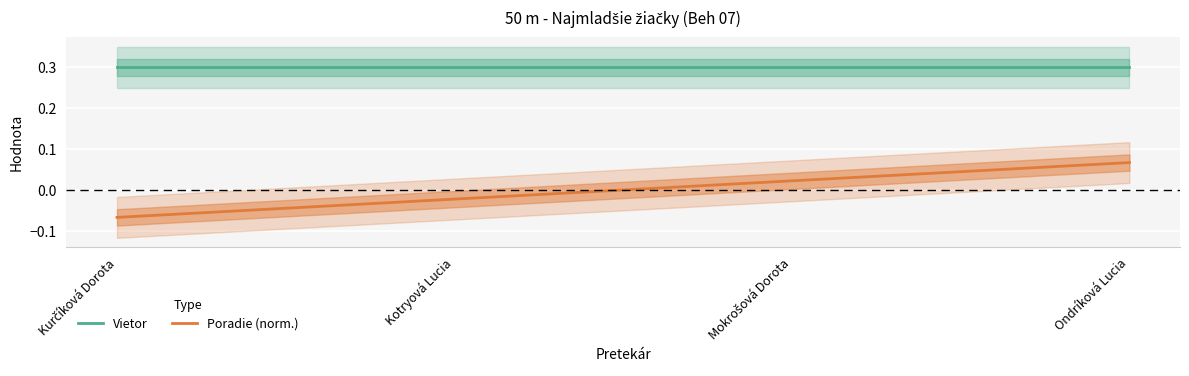

True or false: Poradie (norm.) and Vietor cross at least once.

False